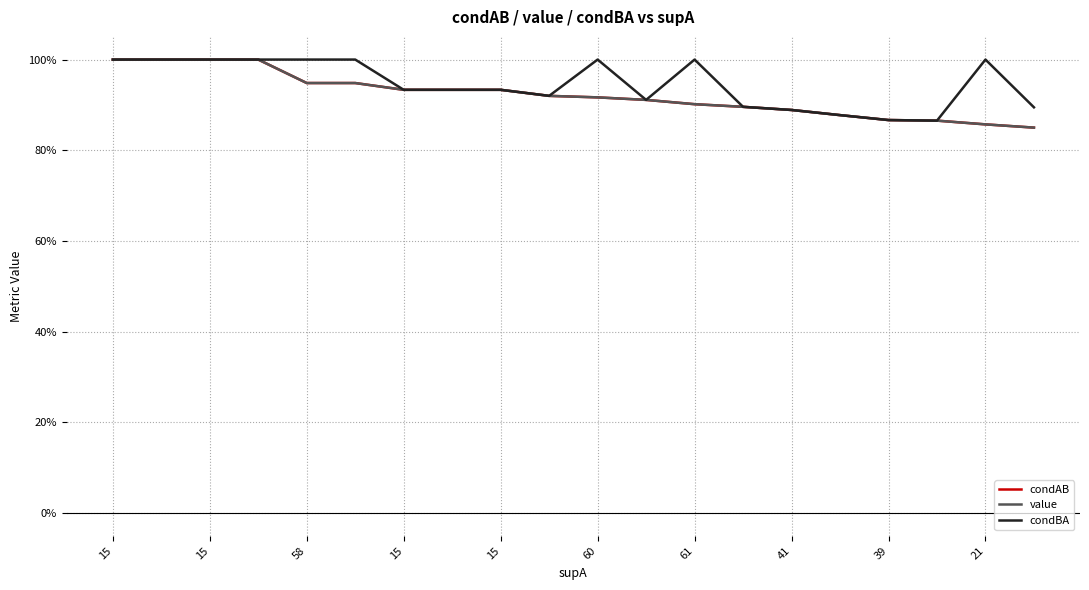

Does the chart have visible grid lines?

Yes